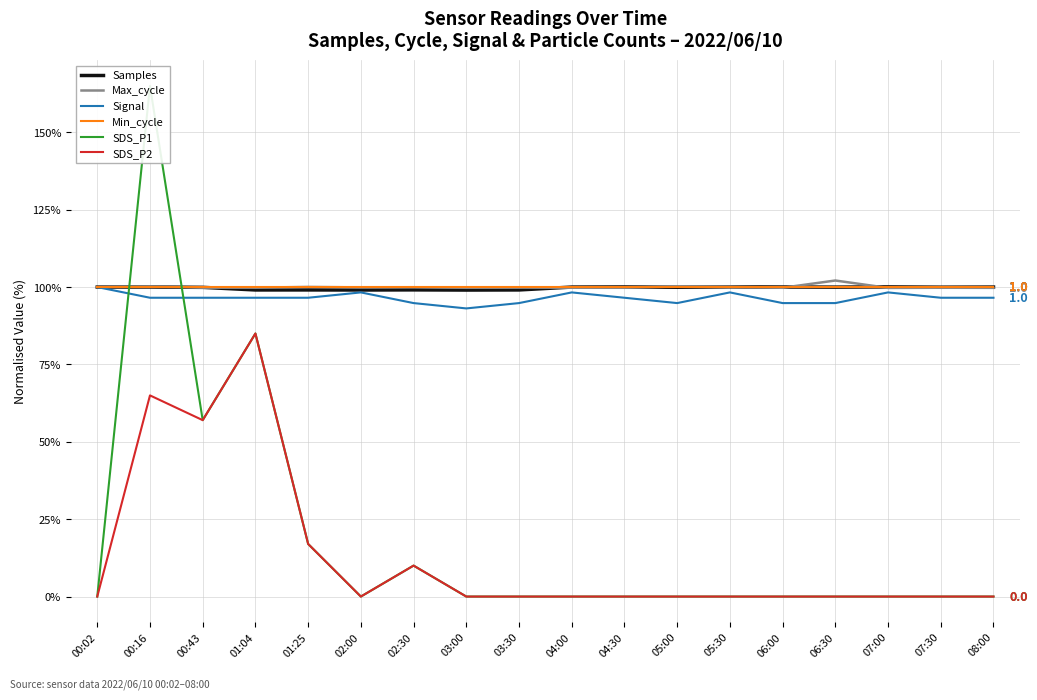

Where do Max_cycle and Min_cycle first cross each other?

00:16 and 00:43